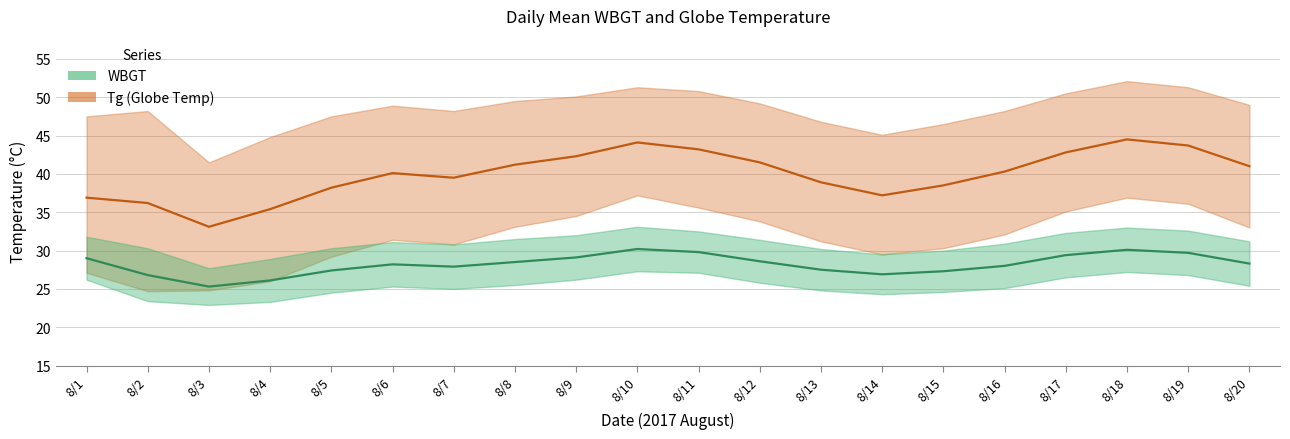

Which series changed the most between 8/2 and 8/19?

Tg (Globe Temp)